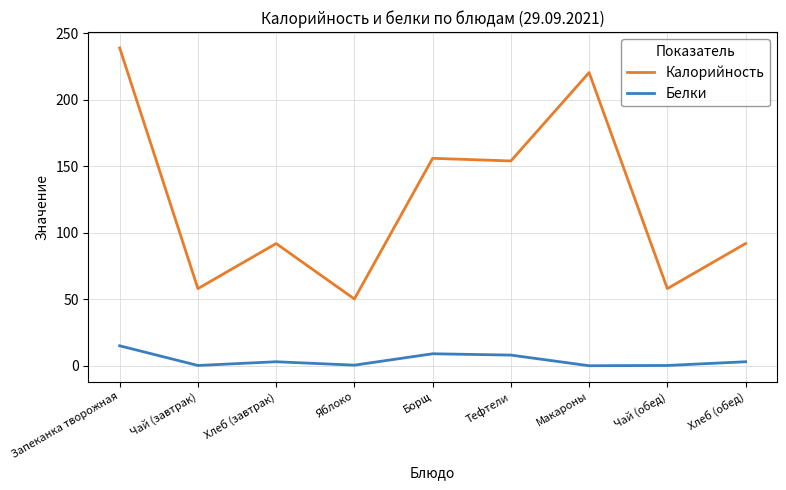

What is the difference between the highest and lowest values at Яблоко?

49.8